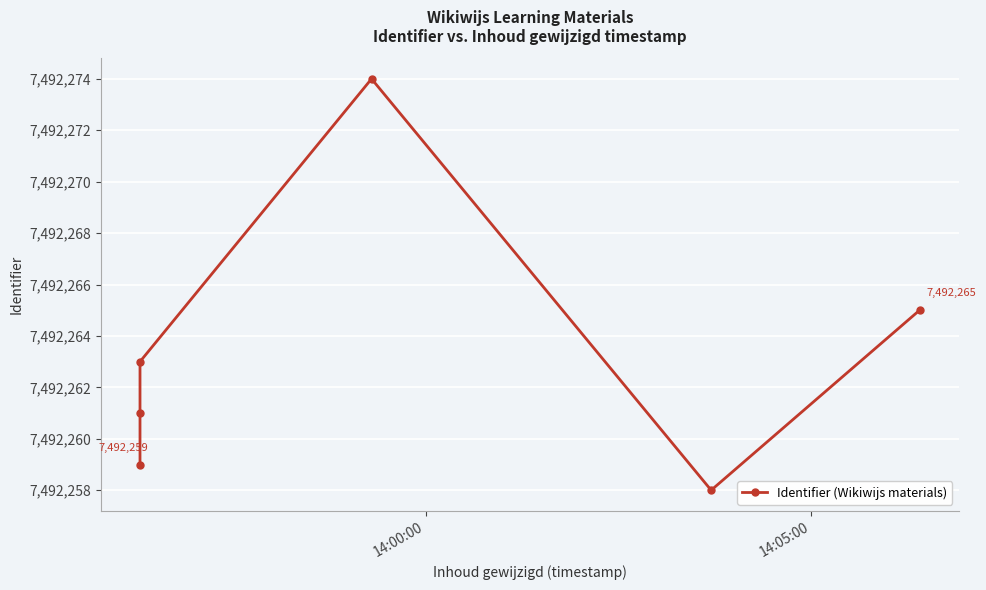

The chart shows a value of 11923924 at 14:05:00. True or false?

False